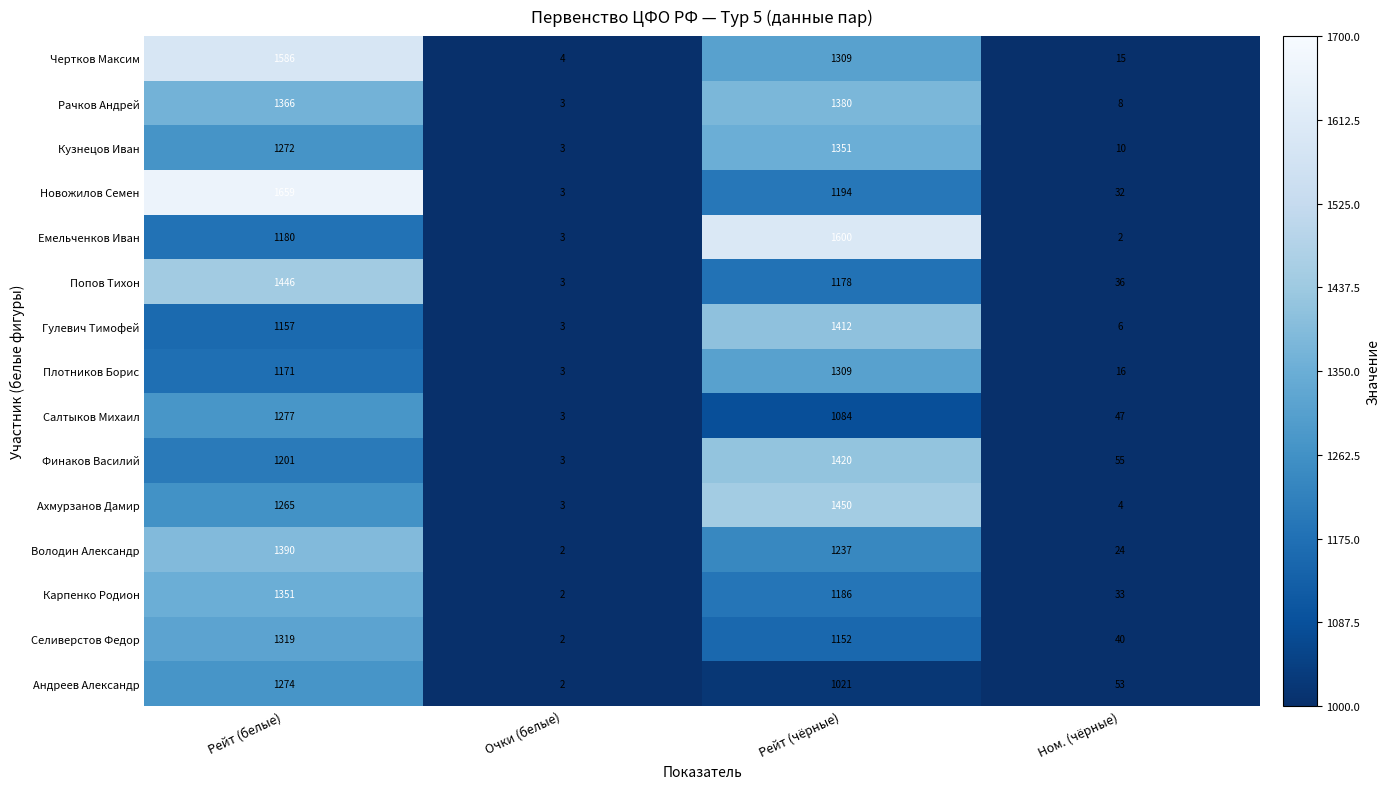

Which category has the highest value across all series?

Рейт (белые)